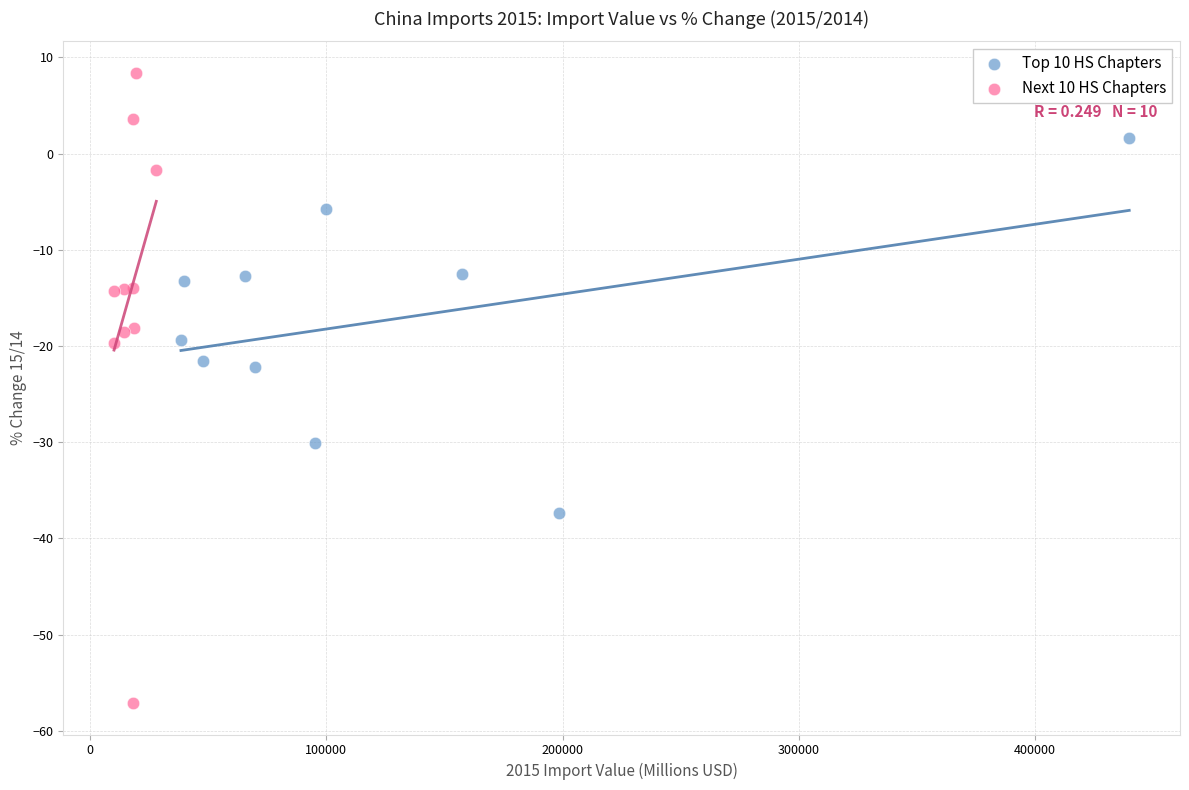

Which series has the widest spread of Y values?

Next 10 HS Chapters